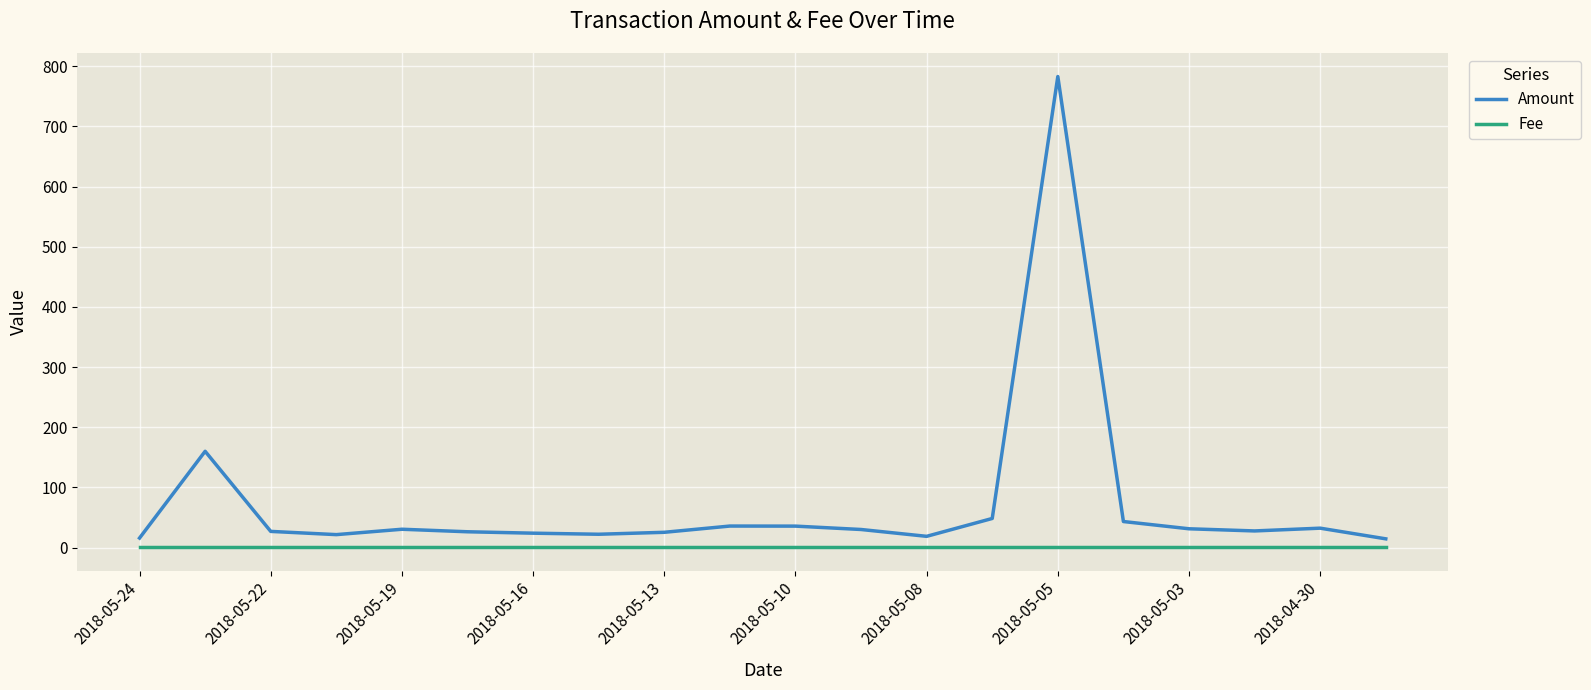

True or false: Amount has more than 0 interior local peaks.

True